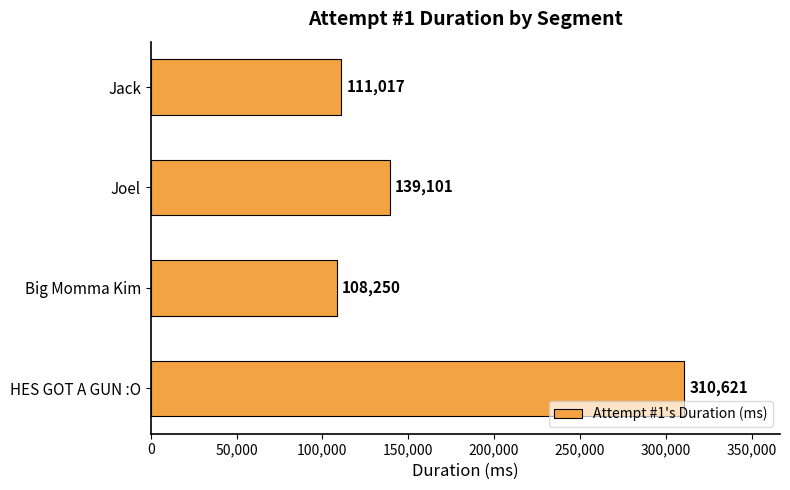

Are the bars horizontal?

Yes